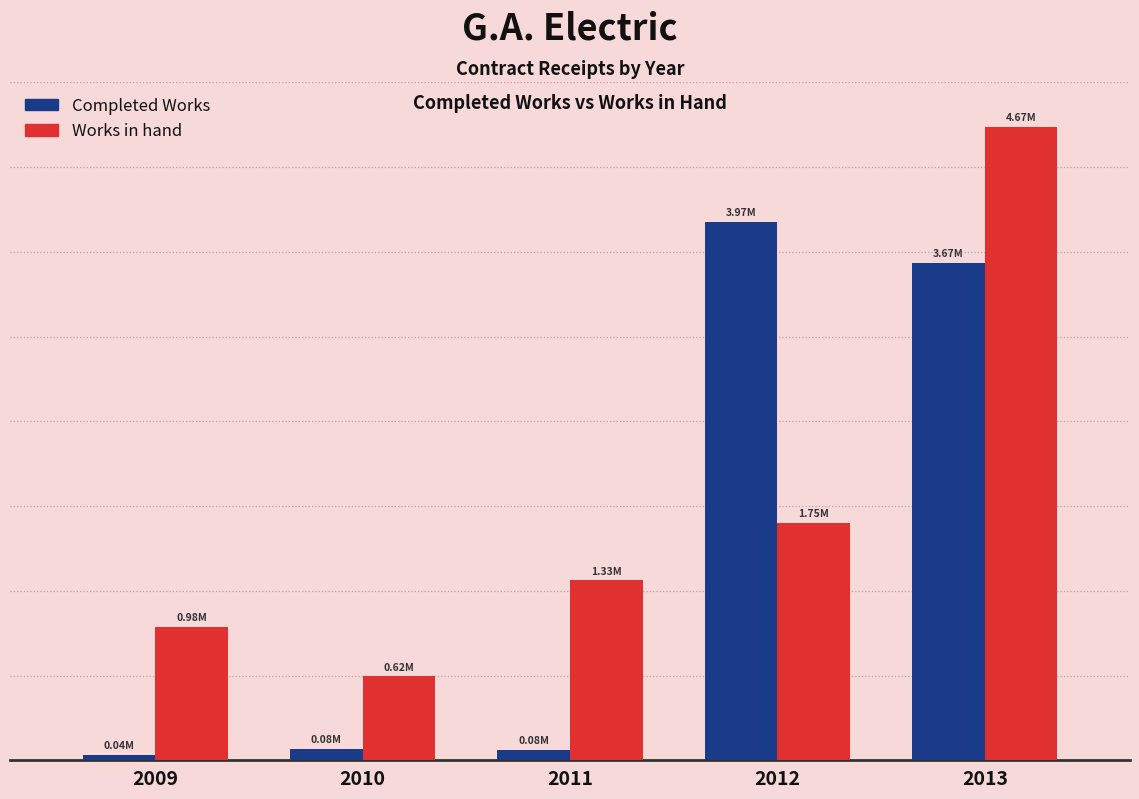

The Completed Works series shows 83489 at 2010. True or false?

True